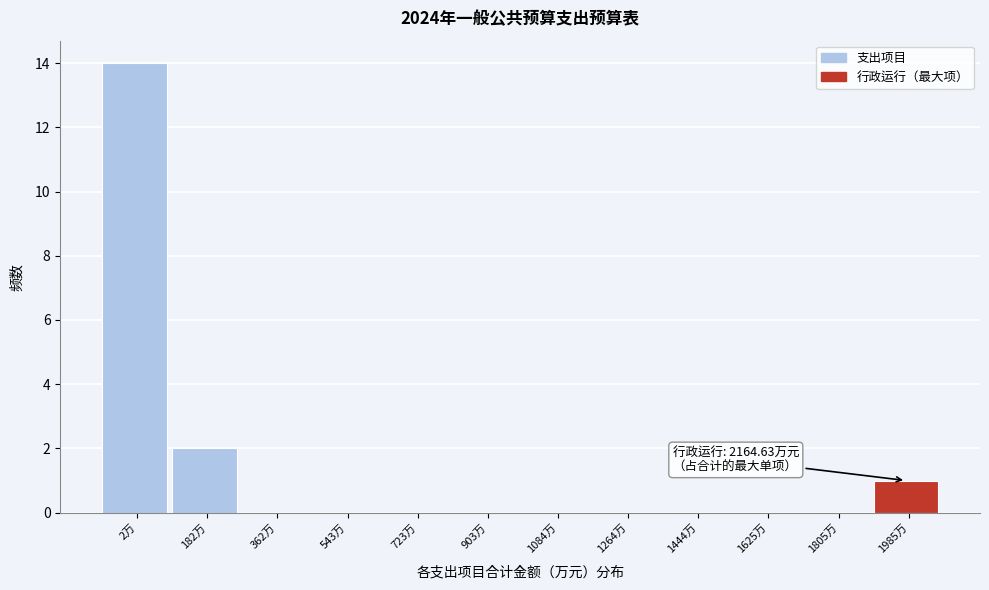

Reading left to right, list all the values displayed in this chart.

2万=14	182万=2	362万=0	543万=0	723万=0	903万=0	1084万=0	1264万=0	1444万=0	1625万=0	1805万=0	1985万=1